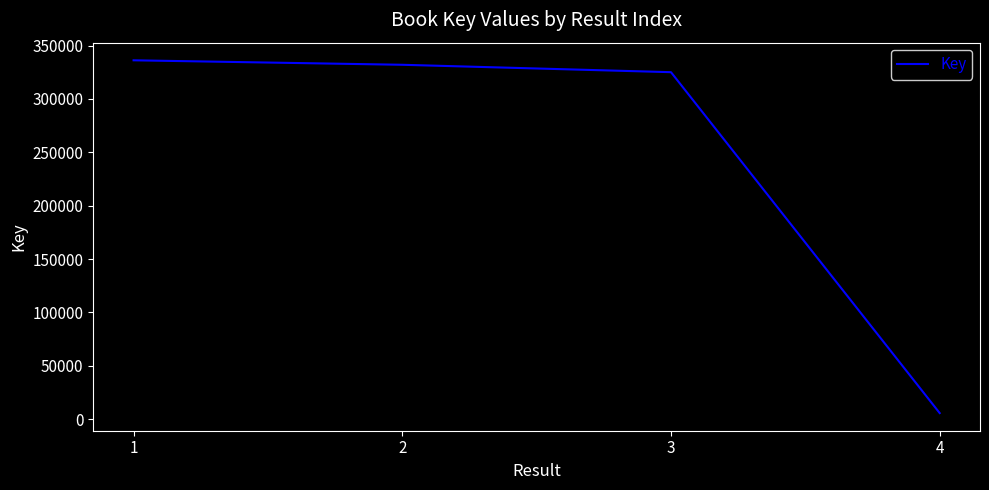

Where is the data nearest to the value 170993?

3